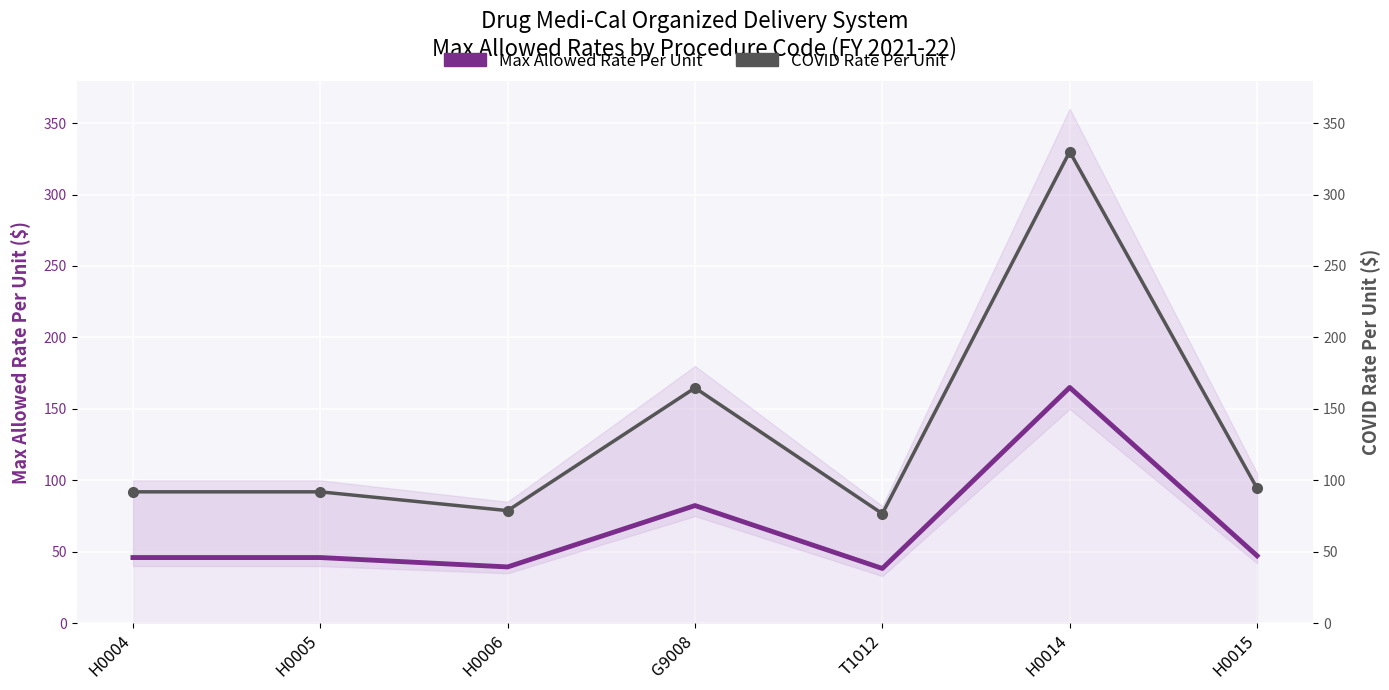

At H0004, list the series in order from smallest to largest.

Max Allowed Rate Per Unit, COVID Rate Per Unit